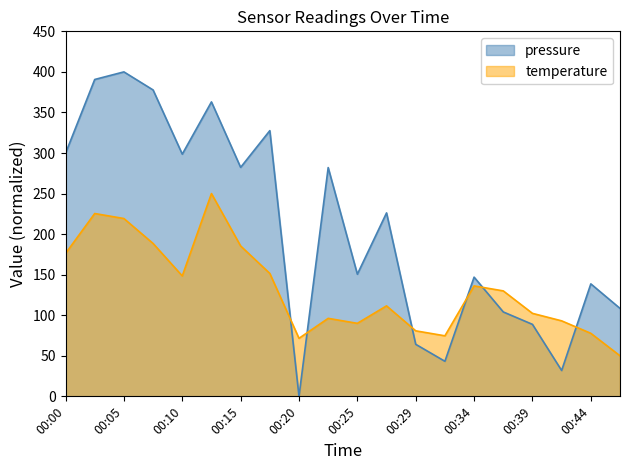

What is the difference between the maximum and minimum values in the temperature series?

200.0